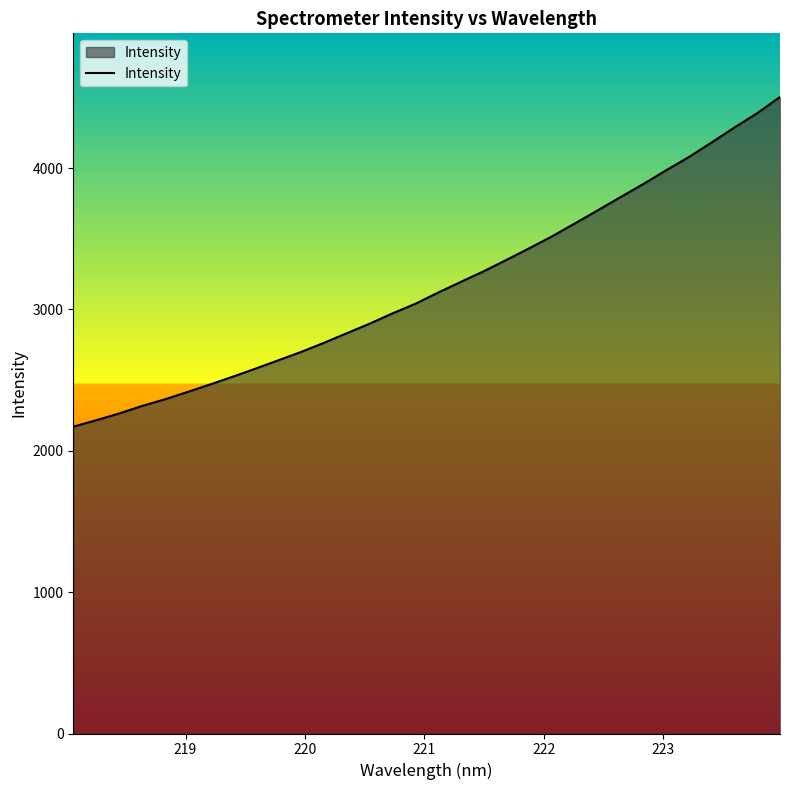

What is the greatest value displayed?

4503.4